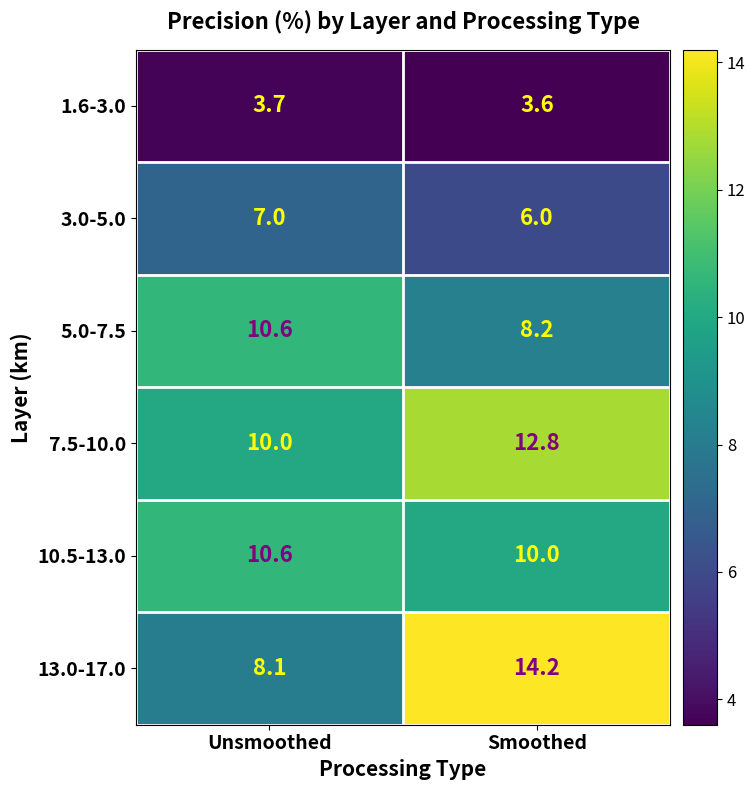

Which series has the widest spread of values?

13.0-17.0